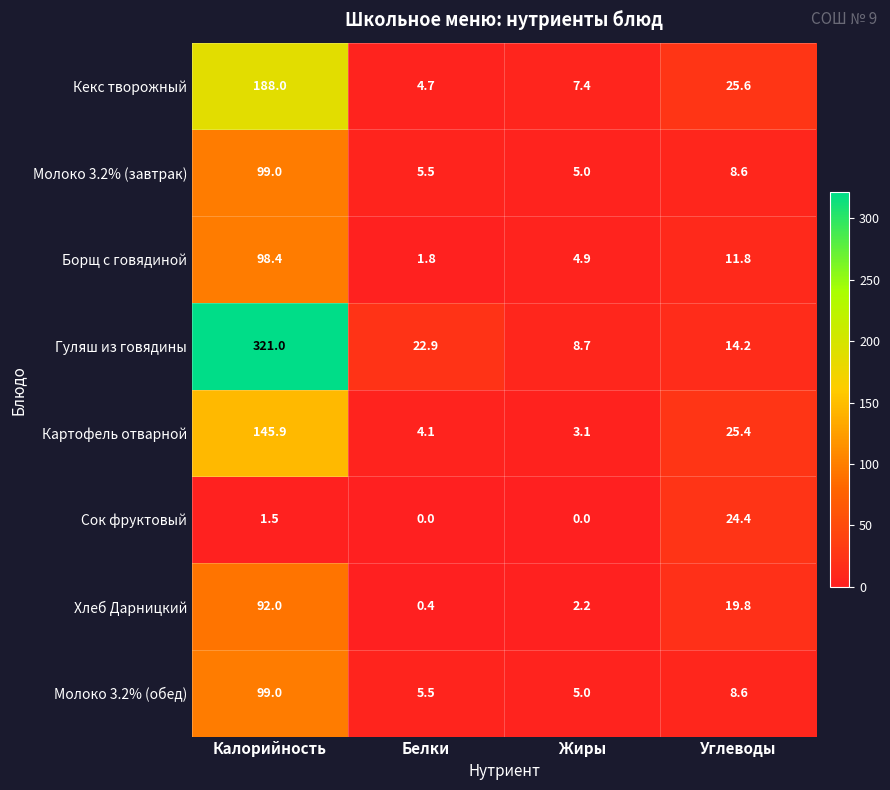

What is the sum of the Хлеб Дарницкий values at Калорийность and Белки?

92.4